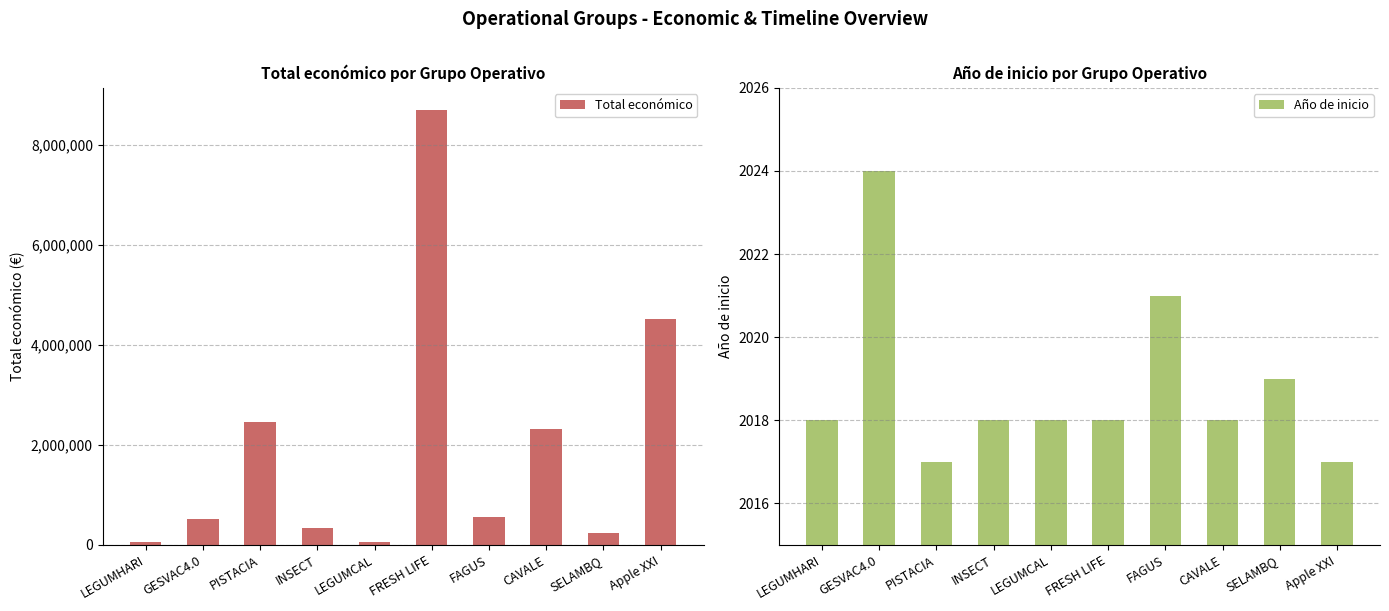

Which category has the highest value across all series?

FRESH LIFE